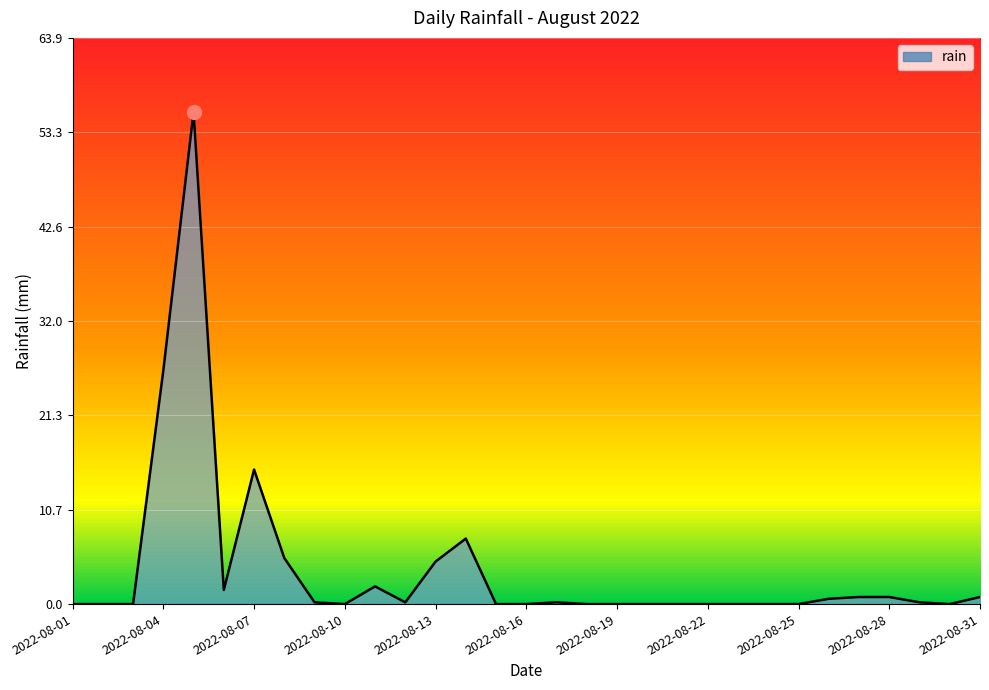

What is the maximum value shown in the chart?

55.6